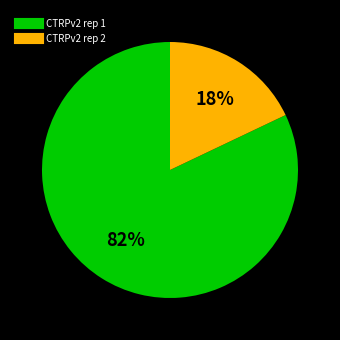

Is there a majority slice in this chart?

Yes